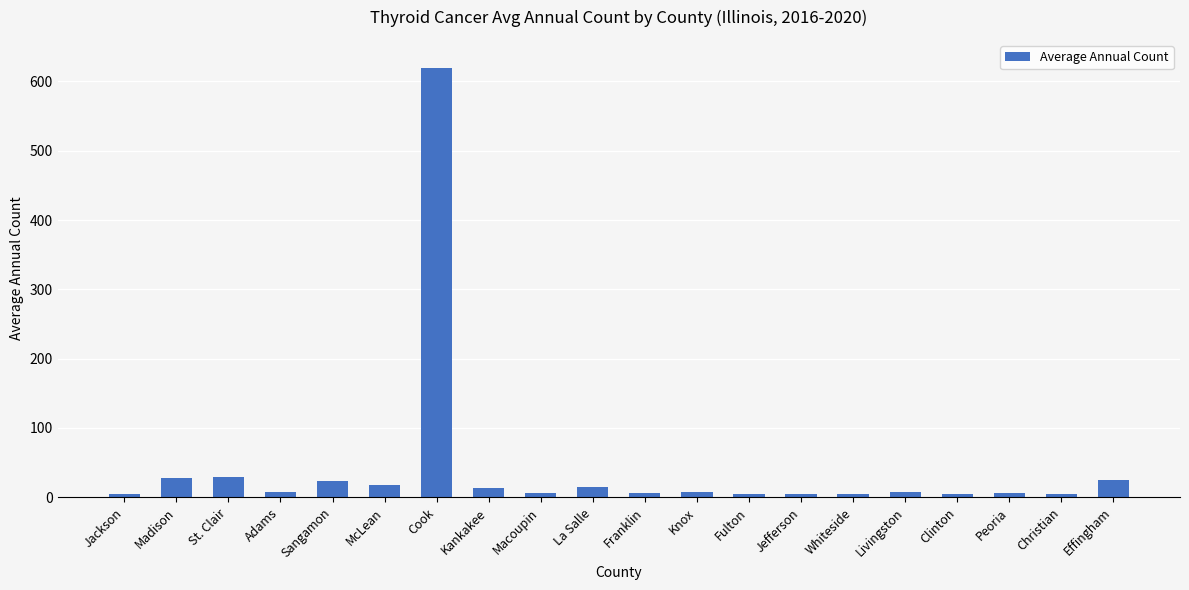

Does the chart contain stacked bars?

No